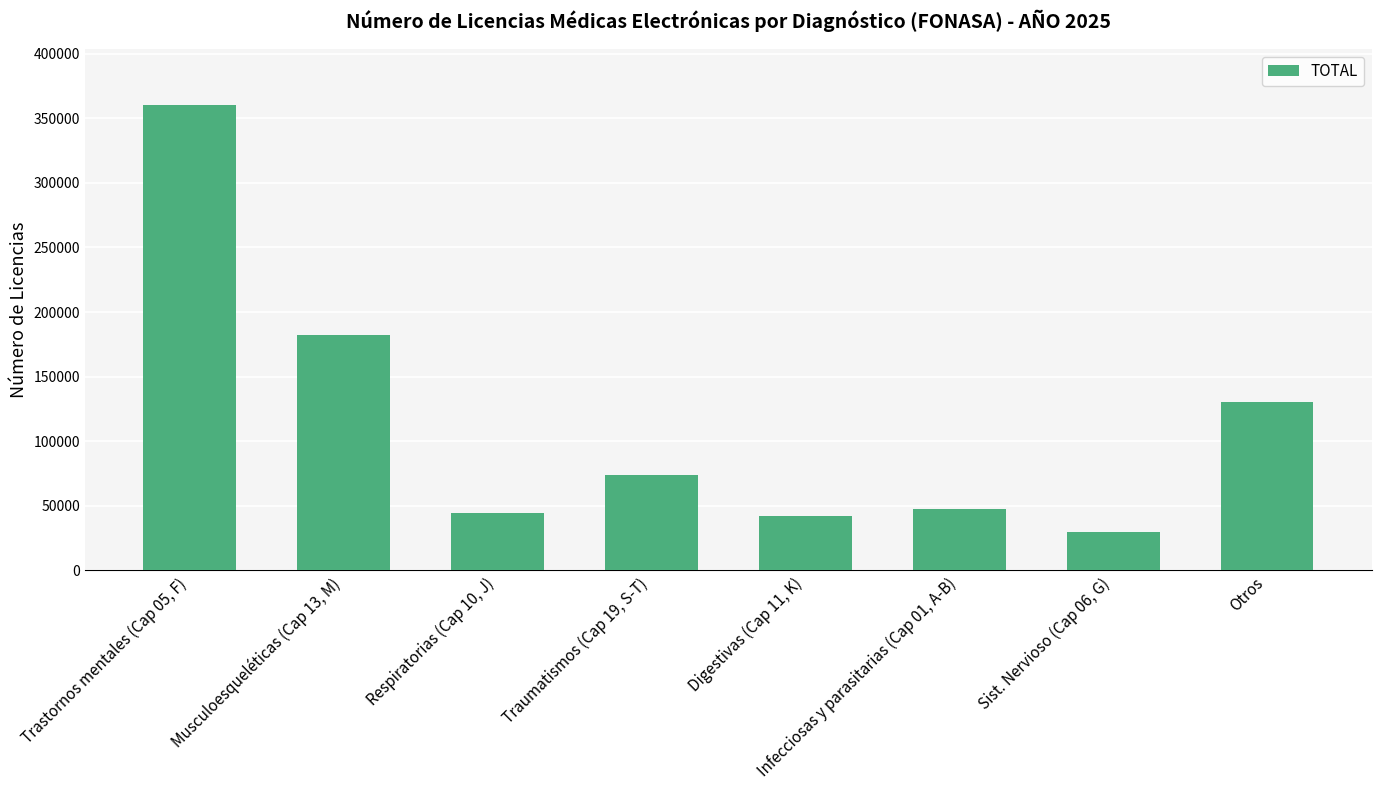

Is it true that the value at Trastornos mentales (Cap 05, F) is 108549?

False